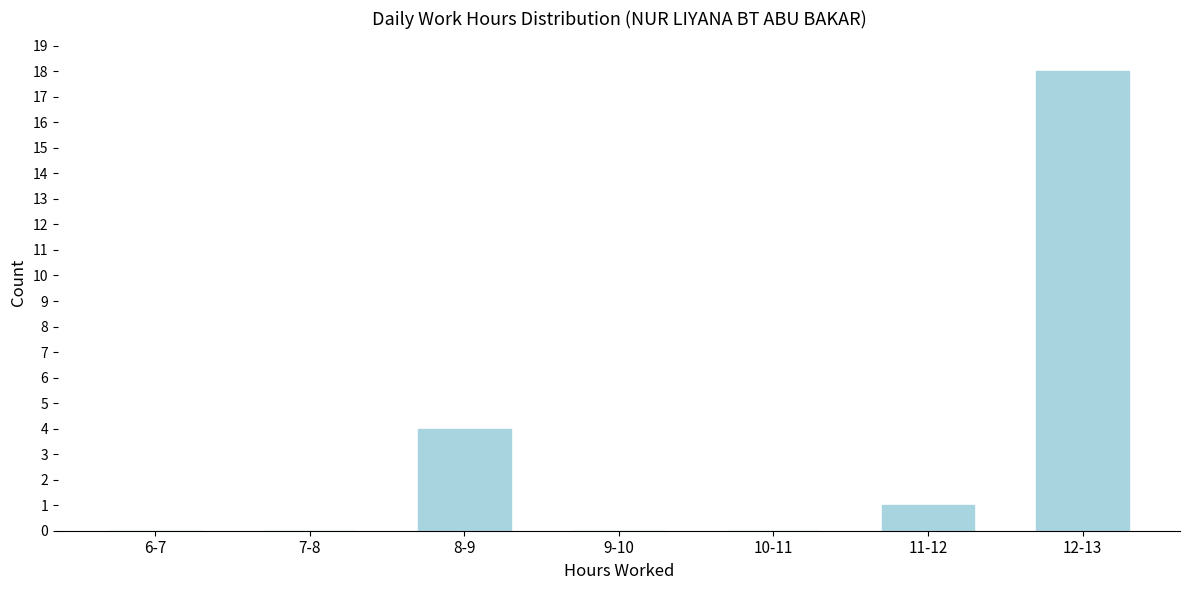

Reading left to right, list all the values displayed in this chart.

6-7=0	7-8=0	8-9=4	9-10=0	10-11=0	11-12=1	12-13=18